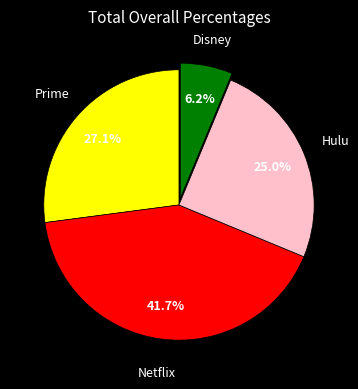

To the nearest percent, what is the average slice percentage?

25%